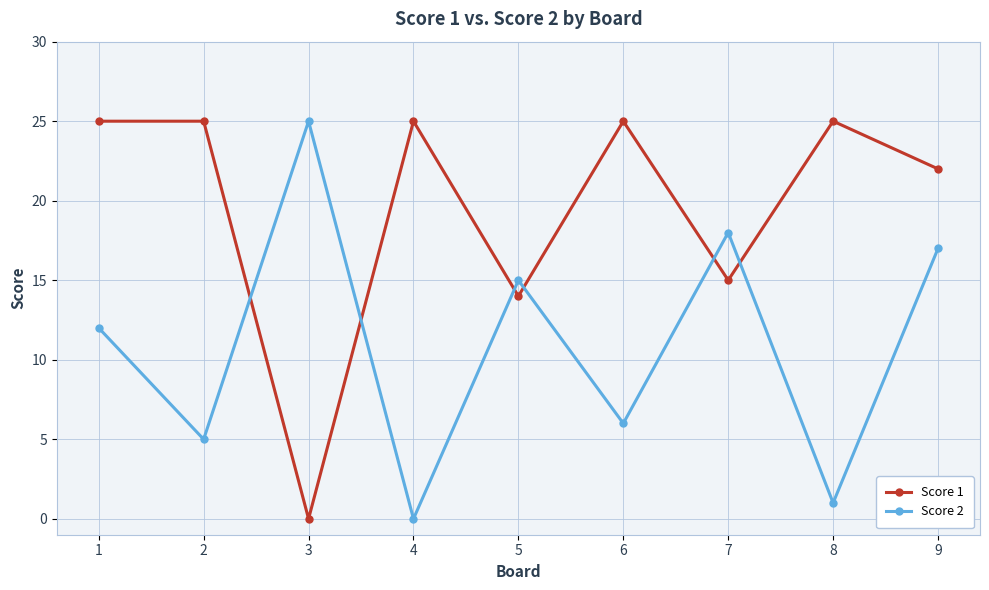

True or false: Score 2 has a value of 6 at 6.

True